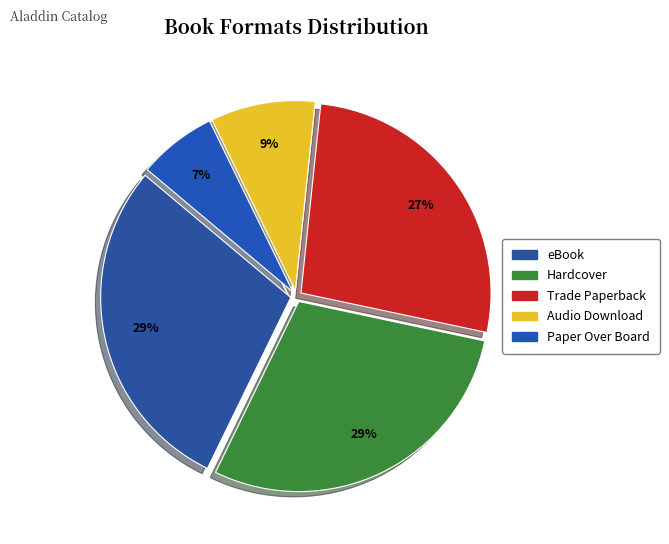

The eBook slice represents 29% of the pie. True or false?

True